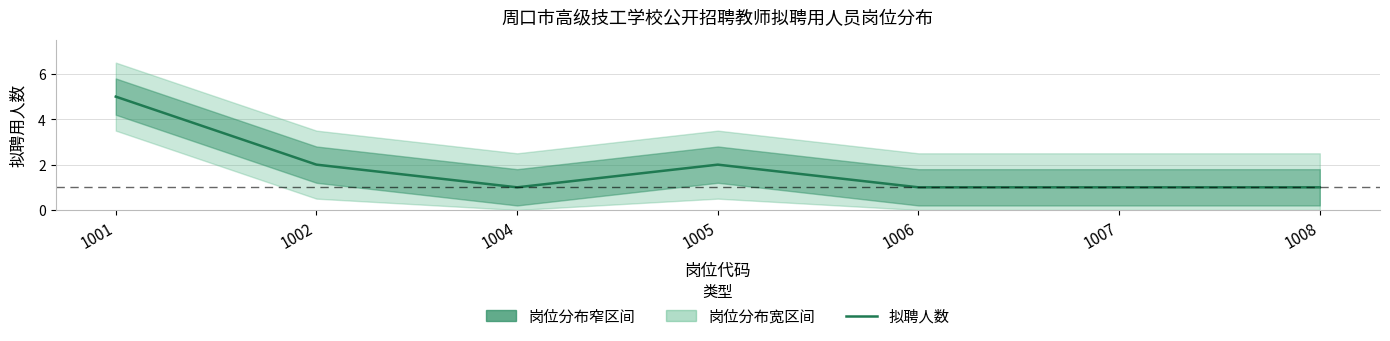

True or false: the data shows 1 at 1008.

True